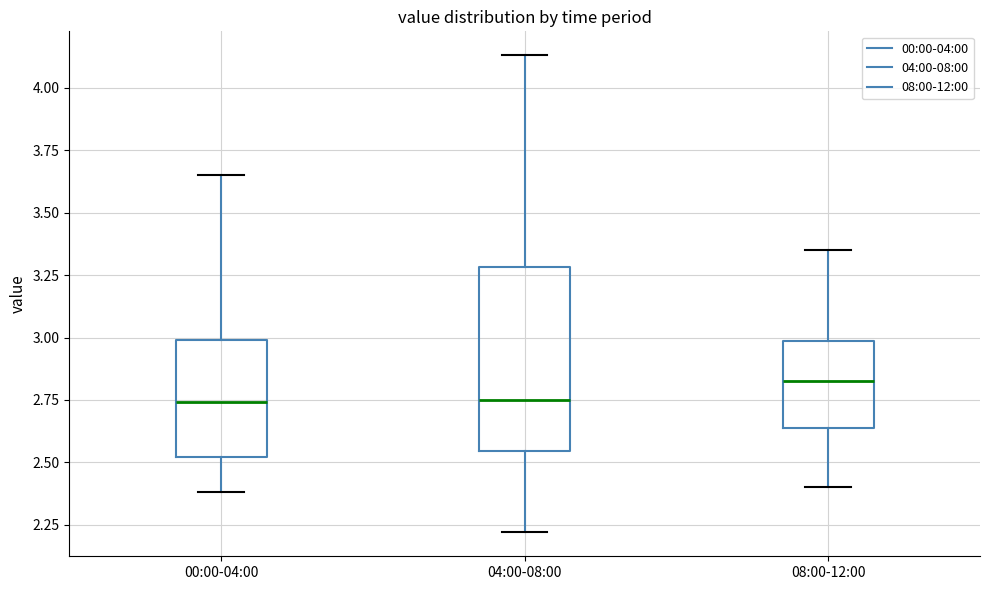

Reading left to right, read every box against the y-axis: the position of its median line, the range the box covers, and the ends of its whiskers. The values are not printed on the chart, so give them approximately, as read against the axis.

00:00-04:00: median 2.75, box 2.50 to 3.00, whiskers 2.40 to 3.65
04:00-08:00: median 2.75, box 2.55 to 3.30, whiskers 2.20 to 4.15
08:00-12:00: median 2.85, box 2.65 to 3.00, whiskers 2.40 to 3.35